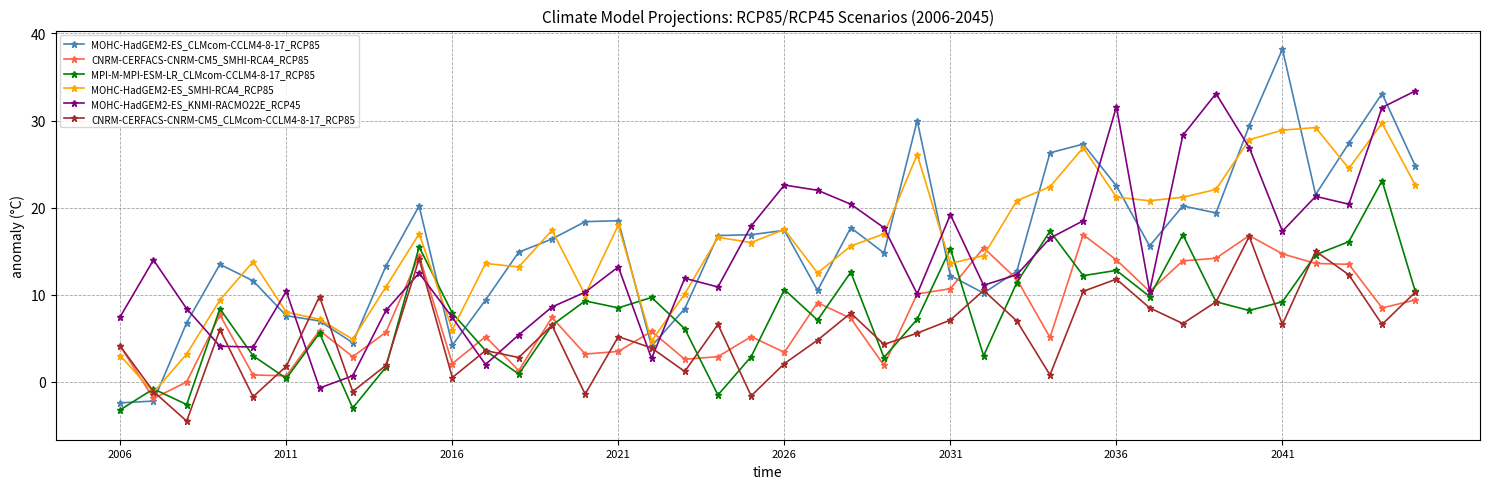

After their last crossing, which series has the higher values: CNRM-CERFACS-CNRM-CM5_CLMcom-CCLM4-8-17_RCP85 or MOHC-HadGEM2-ES_KNMI-RACMO22E_RCP45?

MOHC-HadGEM2-ES_KNMI-RACMO22E_RCP45